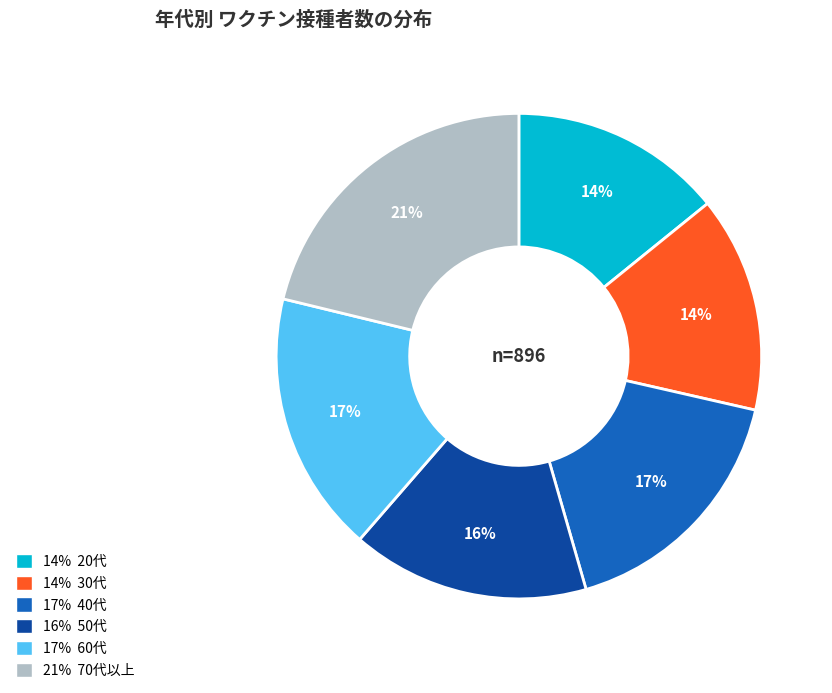

To the nearest percent, what is the difference between the 14% 30代 and 21% 70代以上 slice percentages?

7%